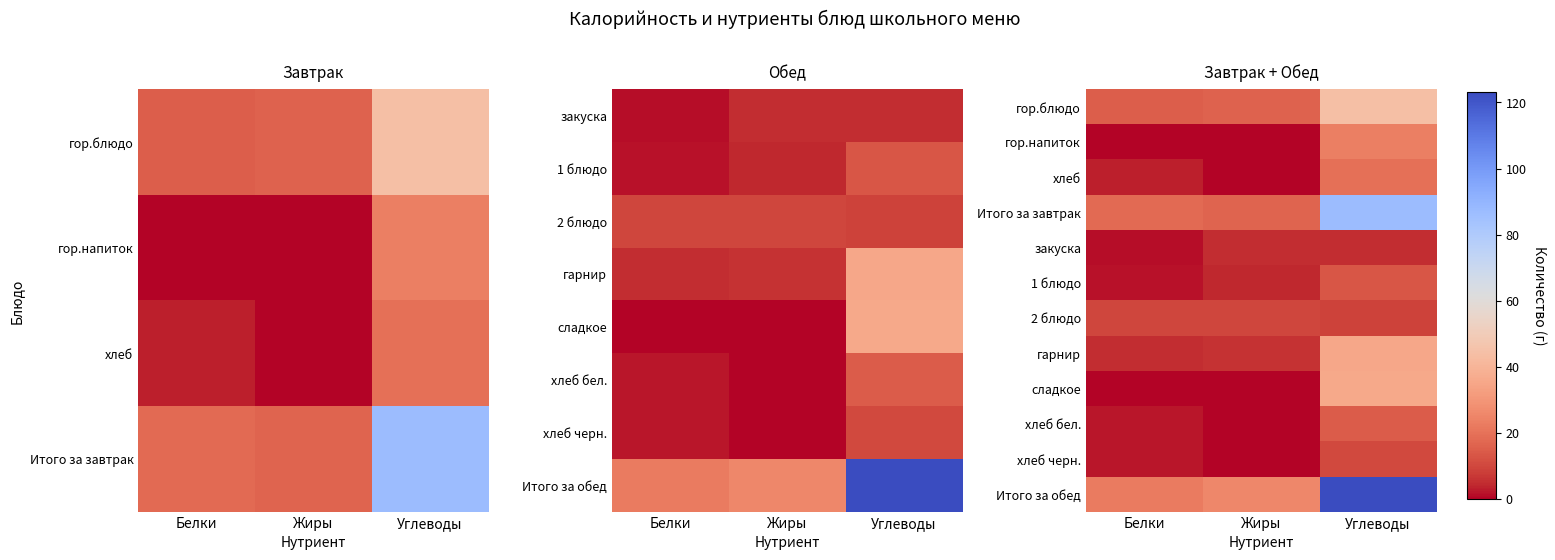

Which has a higher value, Жиры or Белки?

Жиры